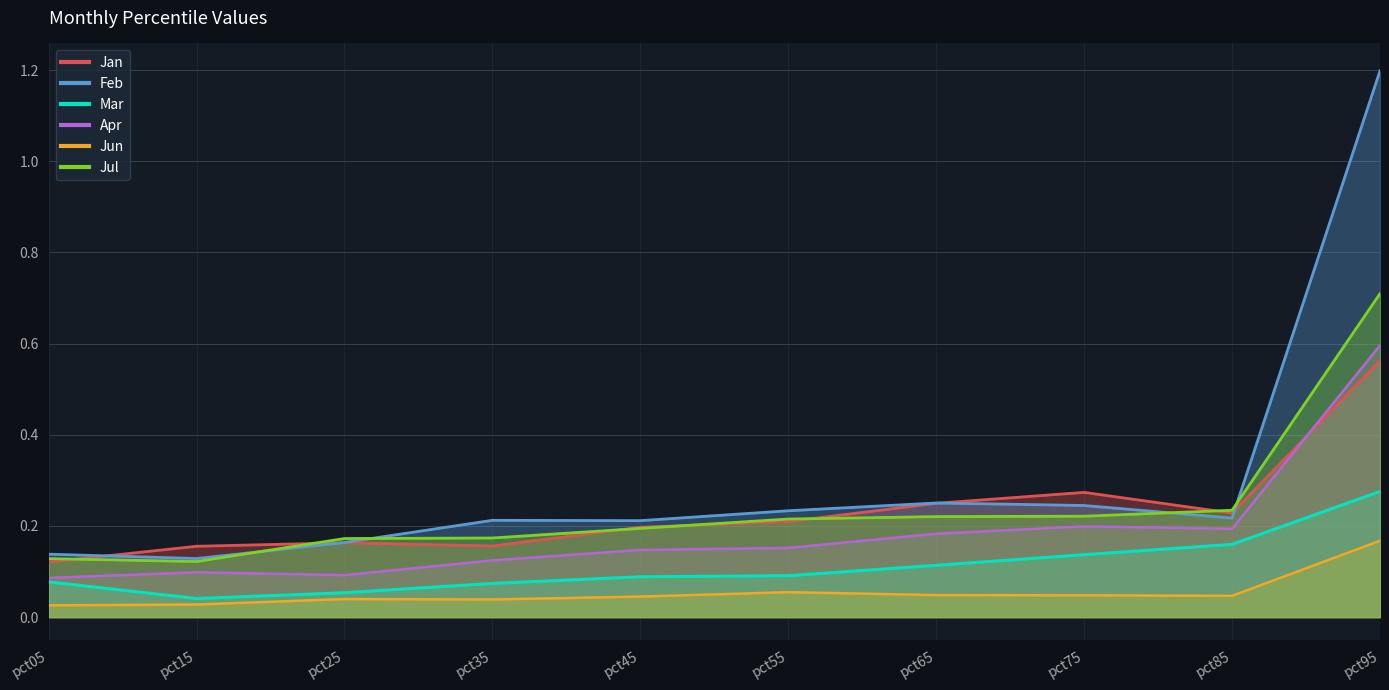

How many interior local valleys does the Jun series have?

2